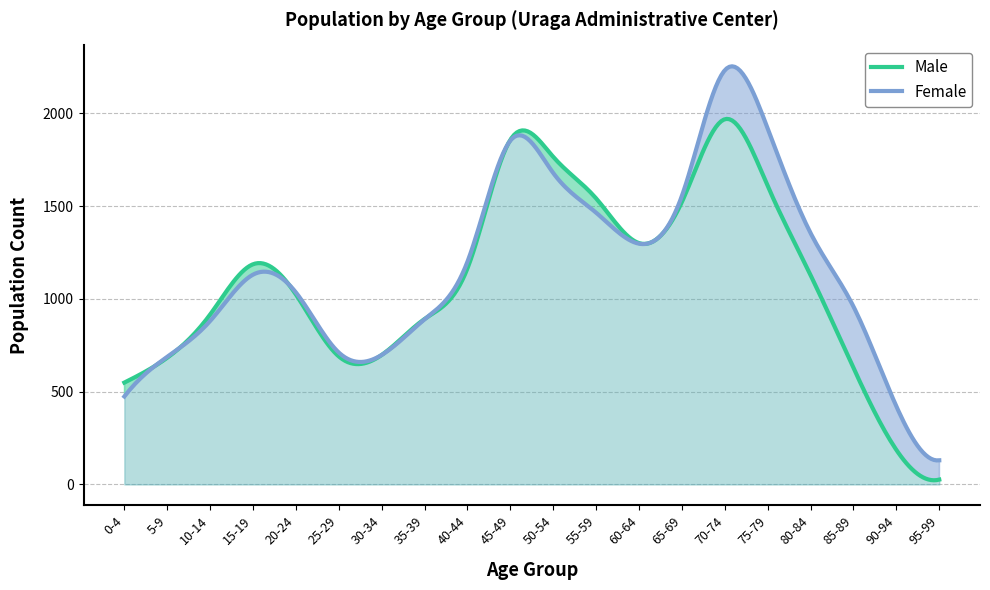

The value of Male at 15-19 is 1187. True or false?

True